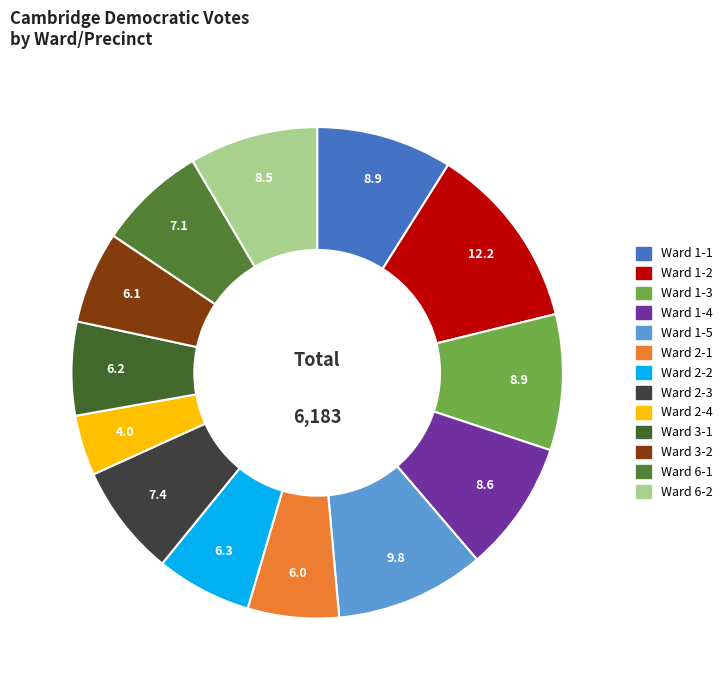

To the nearest percent, what is the average slice percentage?

8%